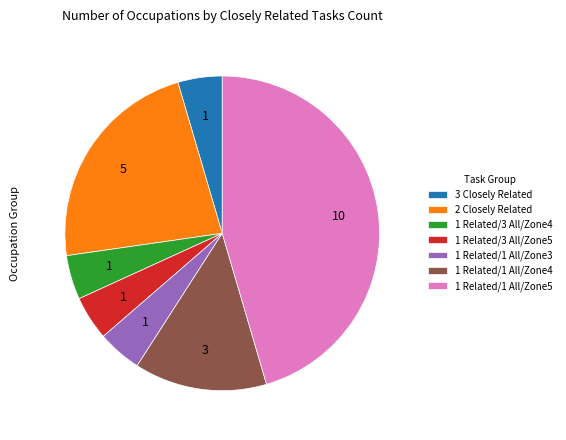

True or false: 1 Related/1 All/Zone4 accounts for 6% of the total.

False